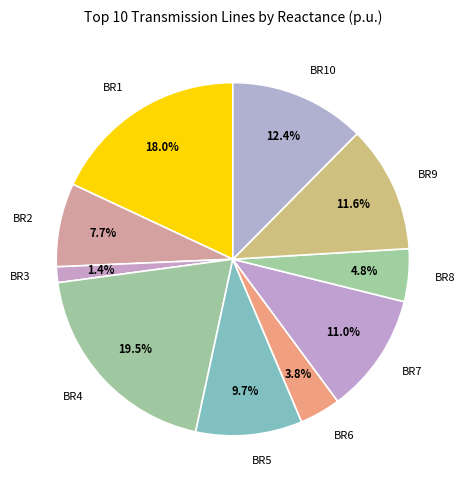

Count the number of slices in the pie.

10